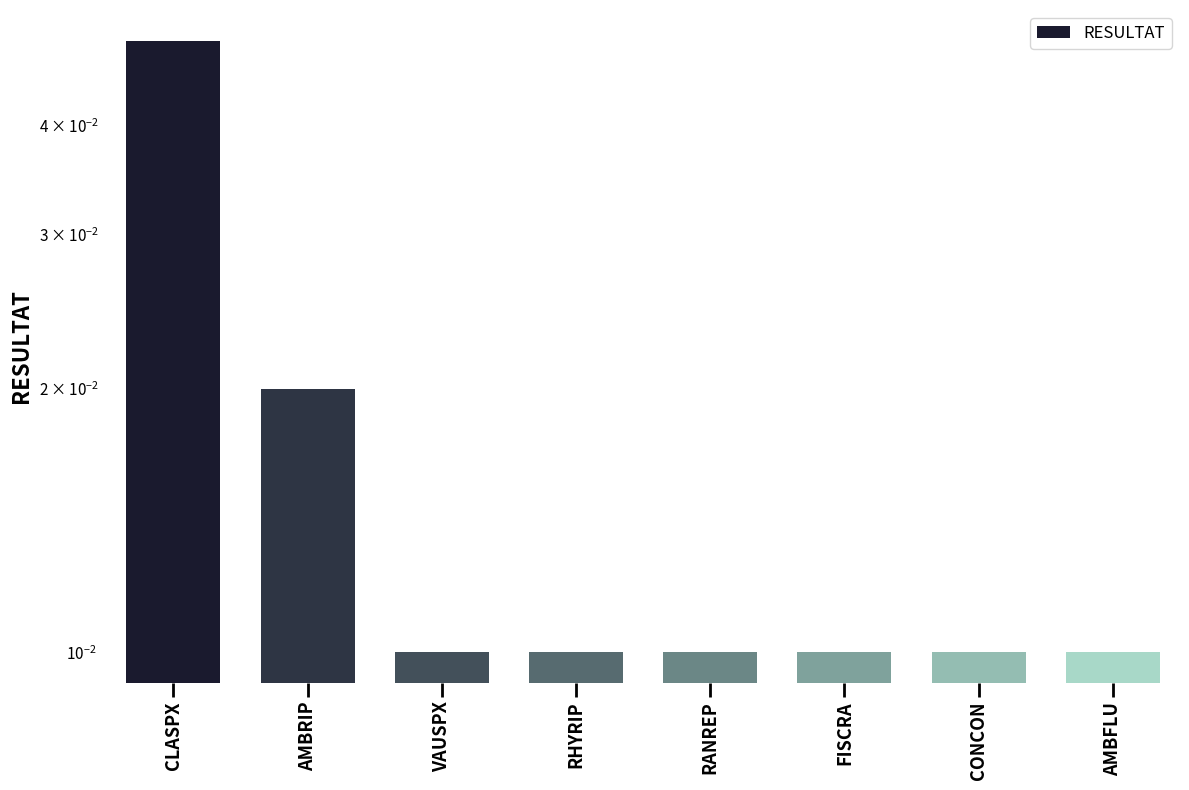

At which label is the value closest to 0?

VAUSPX